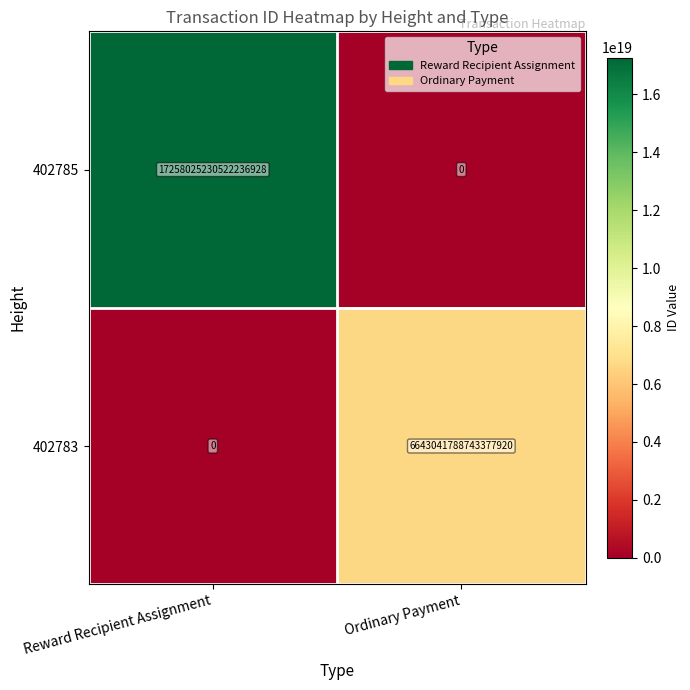

At which category does the chart reach its peak across all series?

Reward Recipient Assignment